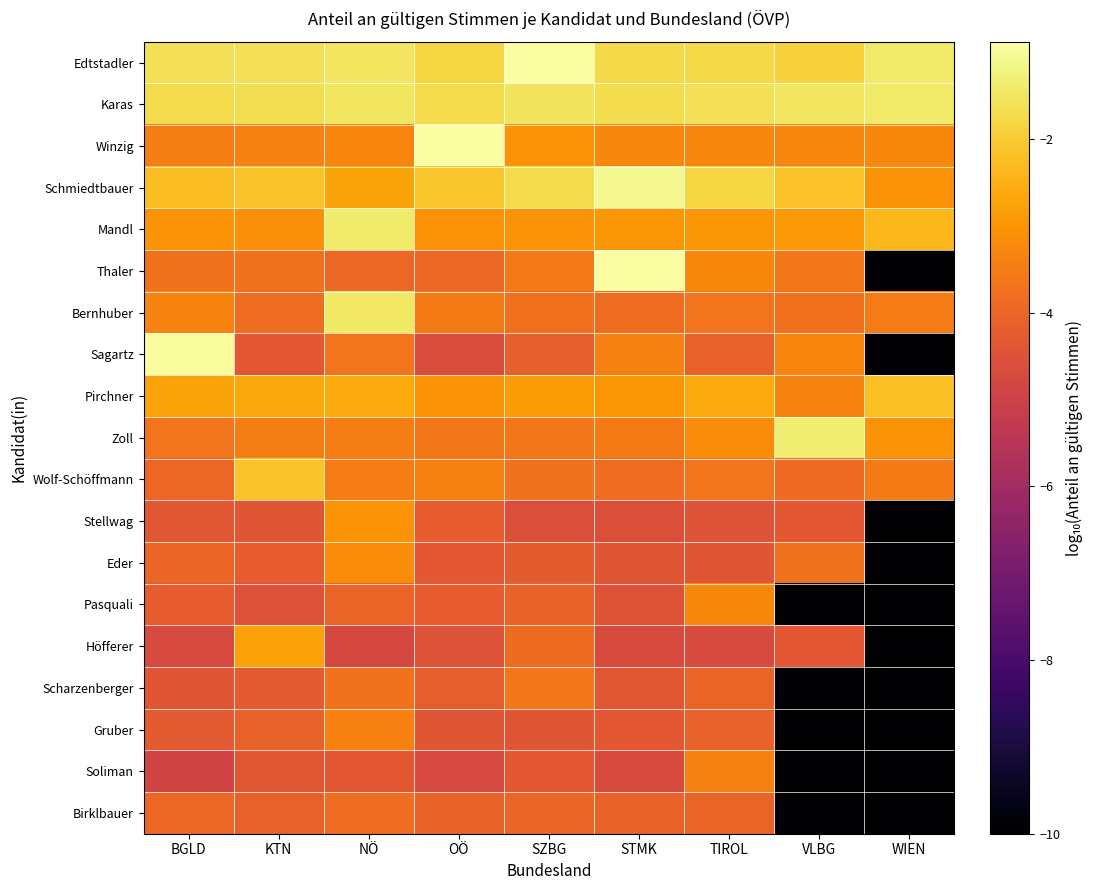

Between VLBG and KTN, which is larger?

KTN